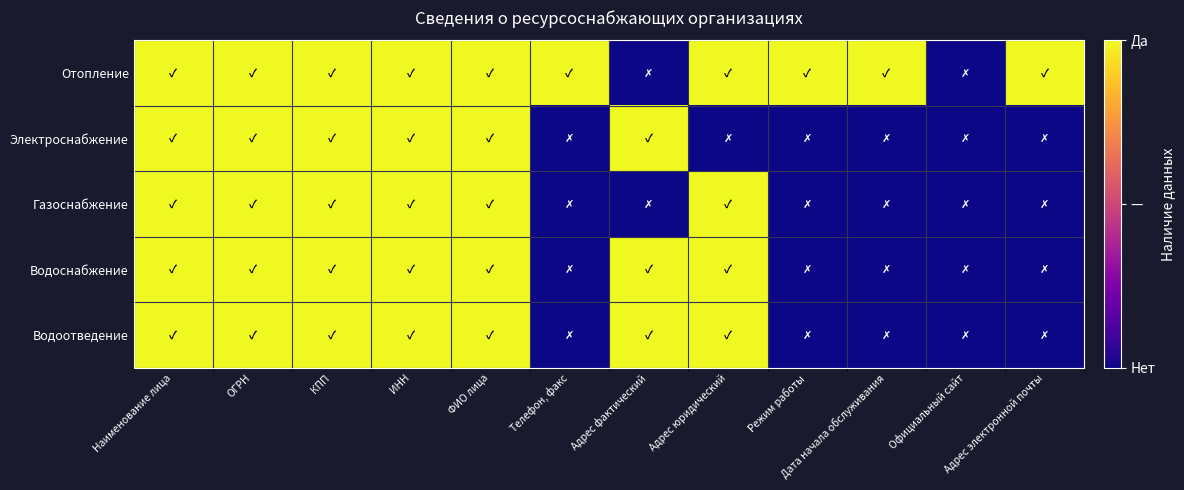

At which category does the chart reach its minimum across all series?

Адрес фактический